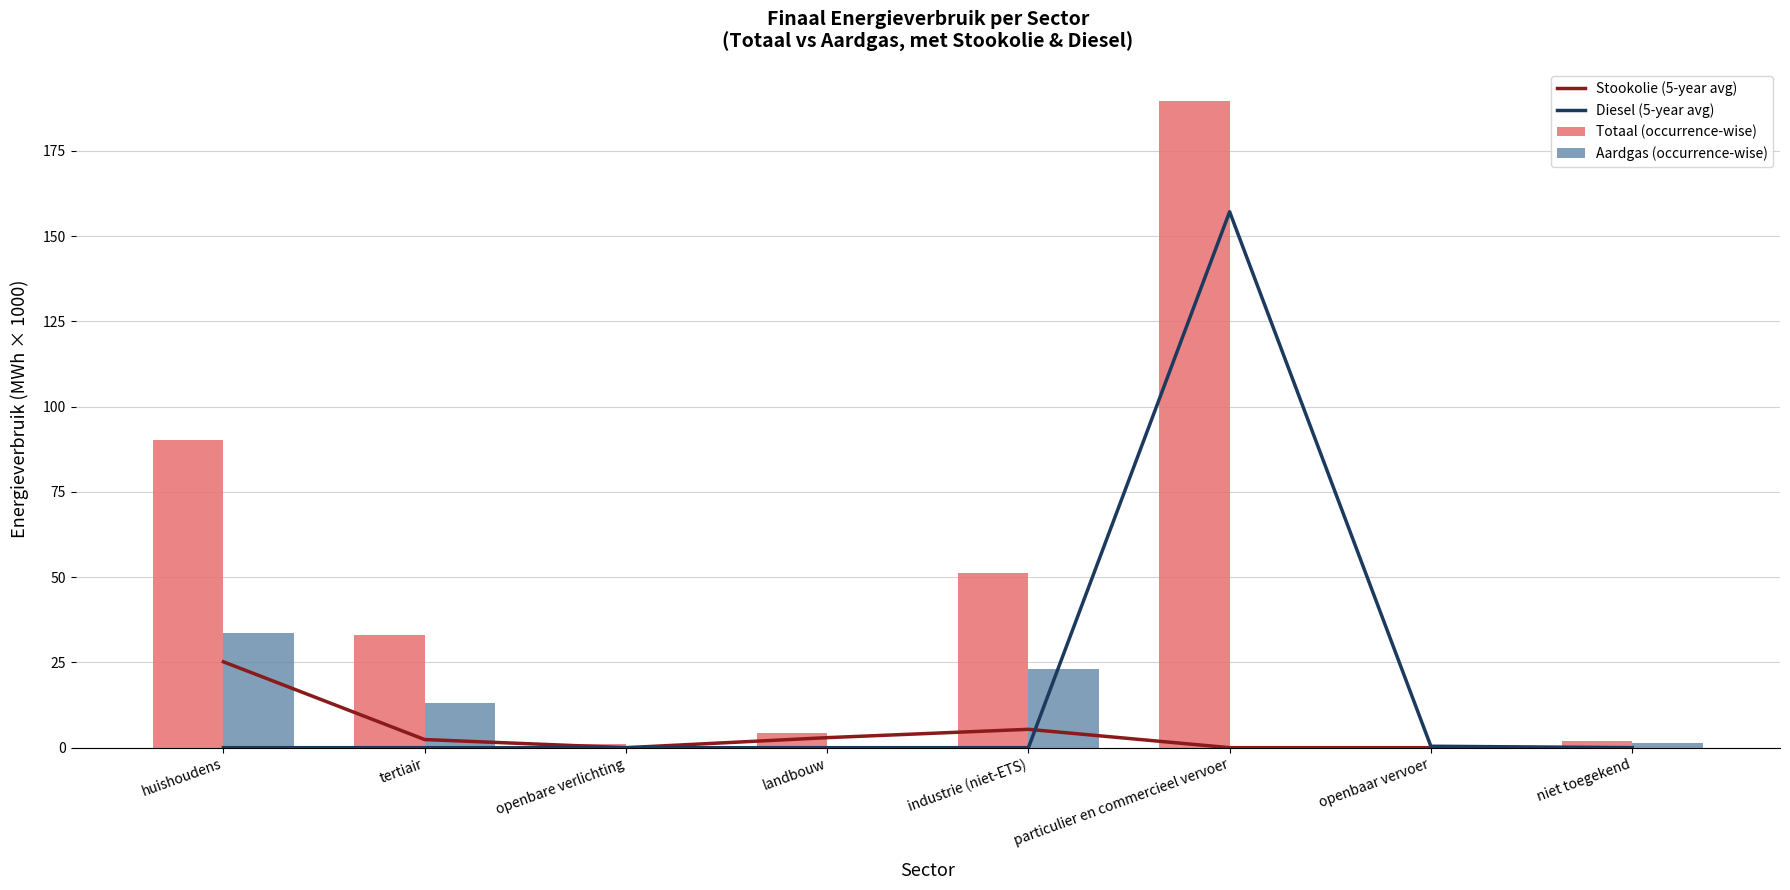

At which label does Diesel (5-year avg) reach its peak?

particulier en commercieel vervoer